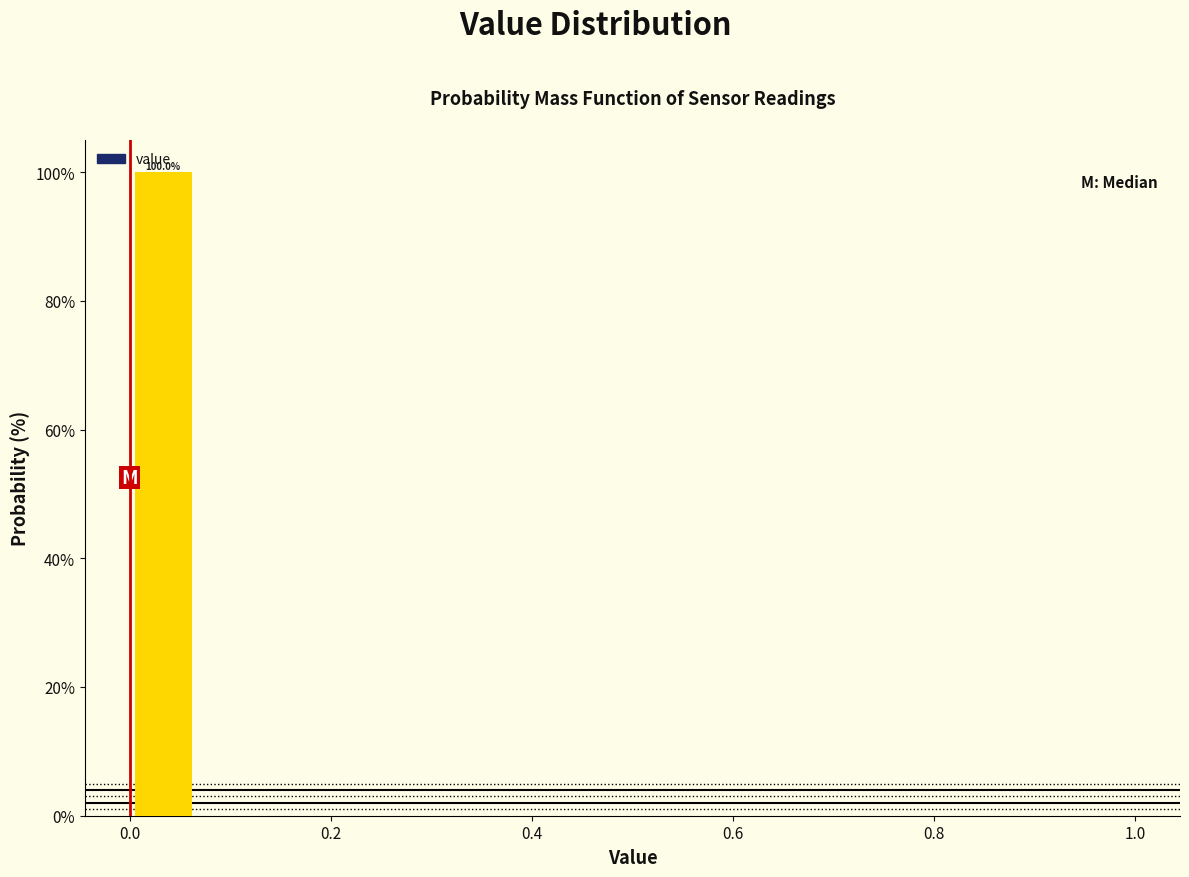

Around what value on the x-axis is the tallest bar? Give the approximate position of its centre, as read against the axis.

0.04